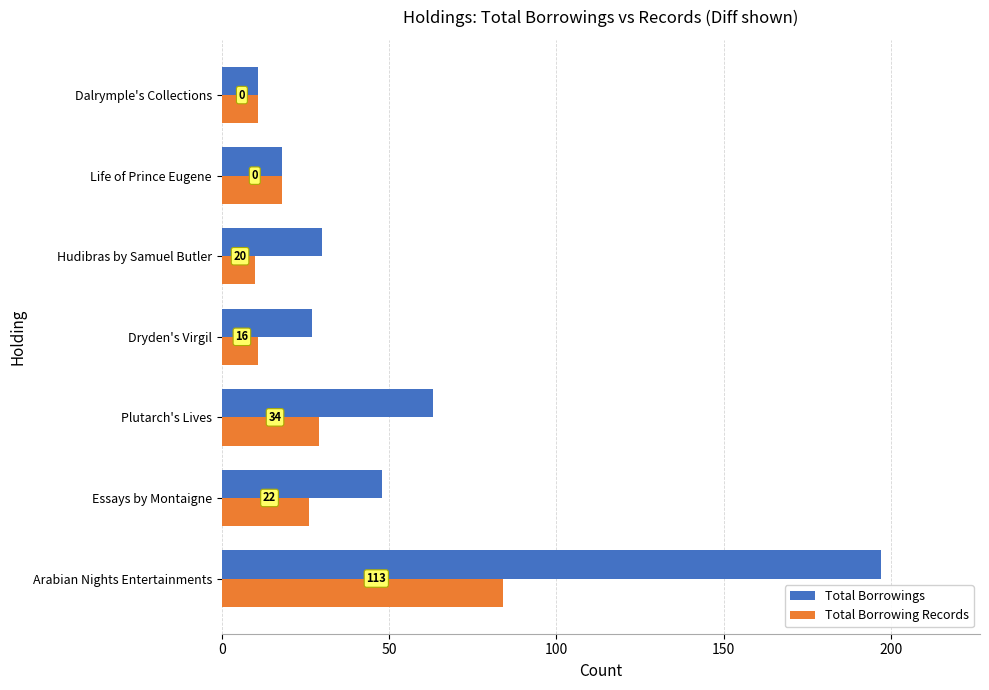

Reading left to right, transcribe all the data shown in this chart.

Total Borrowings: 197	48	63	27	30	18	11
Total Borrowing Records: 84	26	29	11	10	18	11